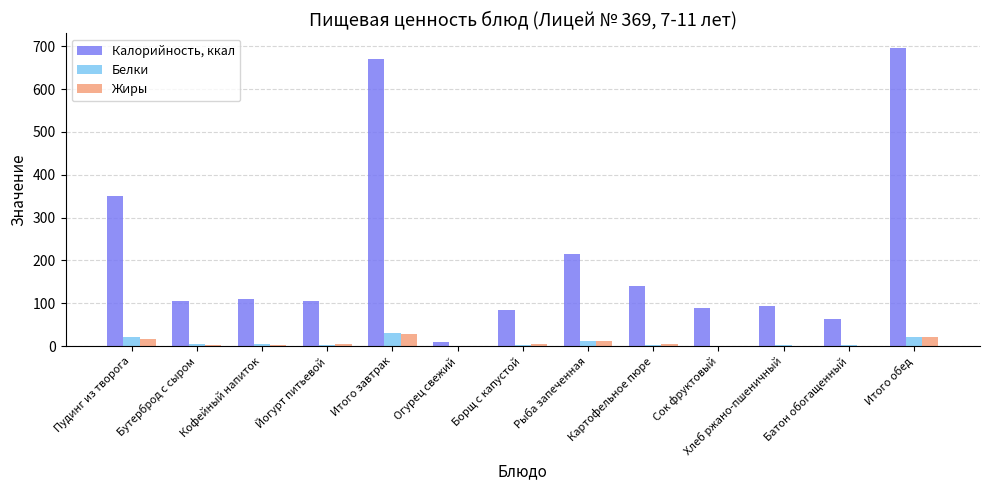

At which label does Белки reach its peak?

Итого завтрак